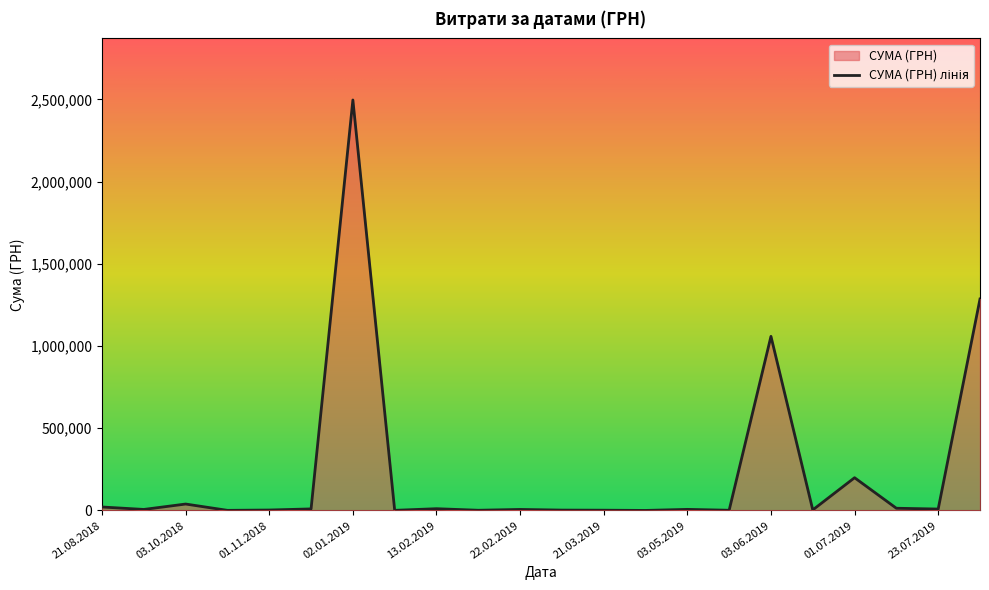

What is the maximum value shown in the chart?

2496221.9